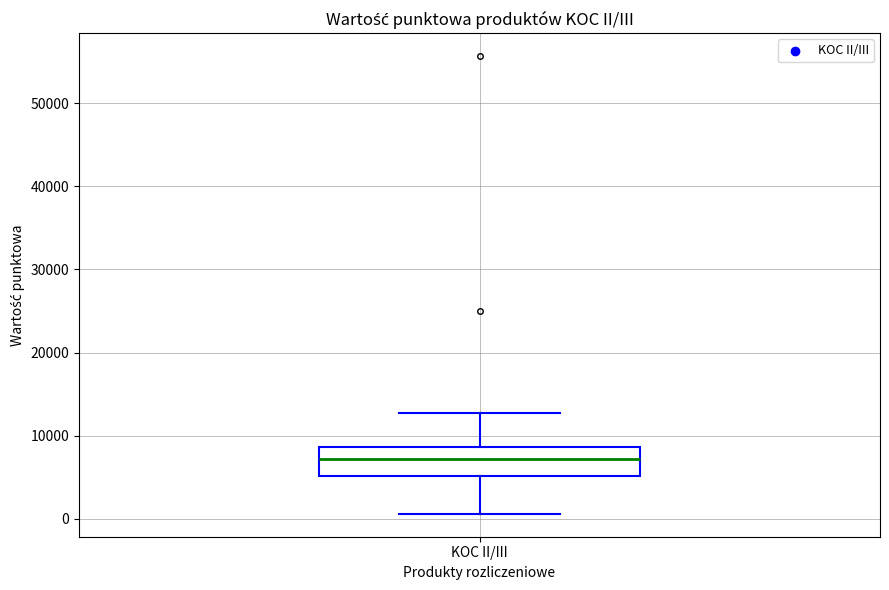

Transcribe this box plot: give where the median line is, the range the box spans, and where the two whiskers end, as read against the y-axis. The values are not printed on the chart, so give them approximately, as read against the axis.

median 7000, box 5000 to 9000, whiskers 1000 to 13000